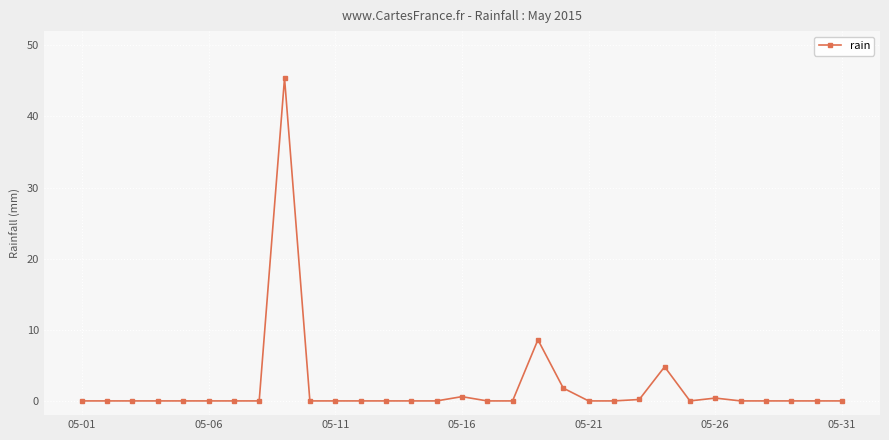

True or false: there are more than 2 points higher than both neighbors.

True